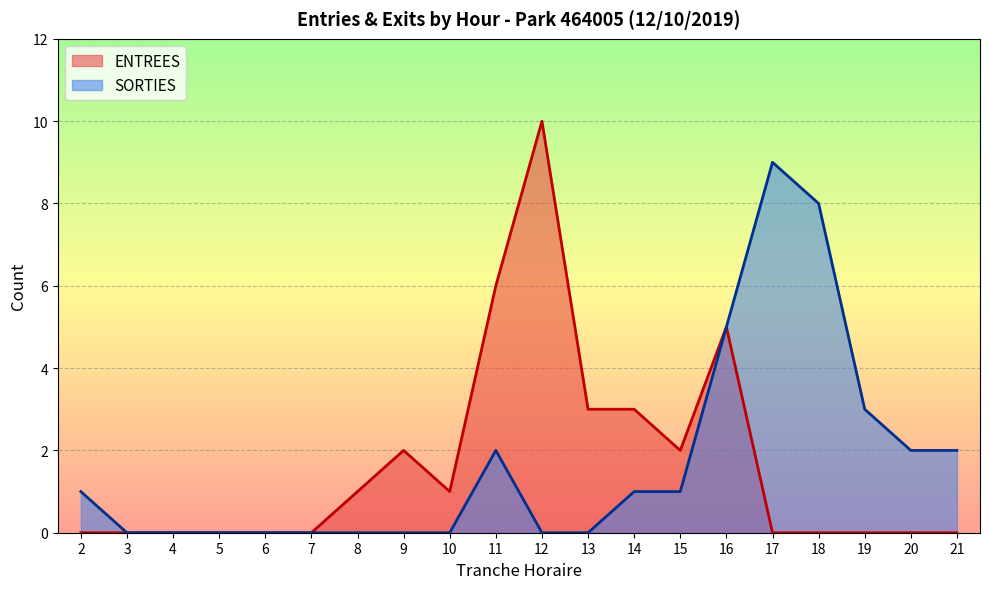

Where is the first local maximum for ENTREES?

9